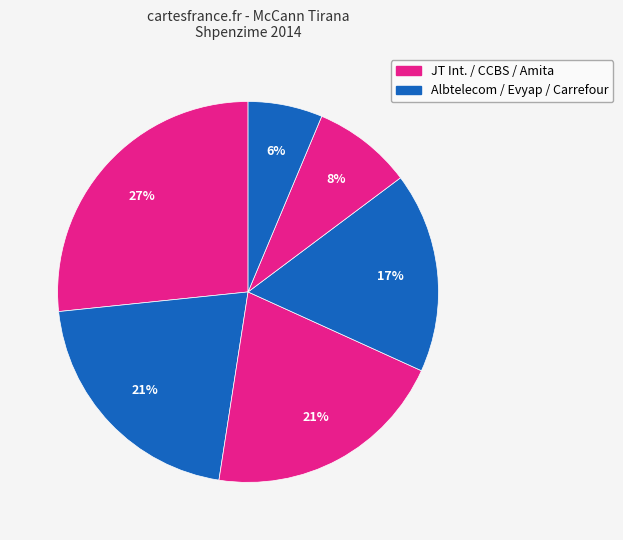

How many slices are in this pie chart?

6